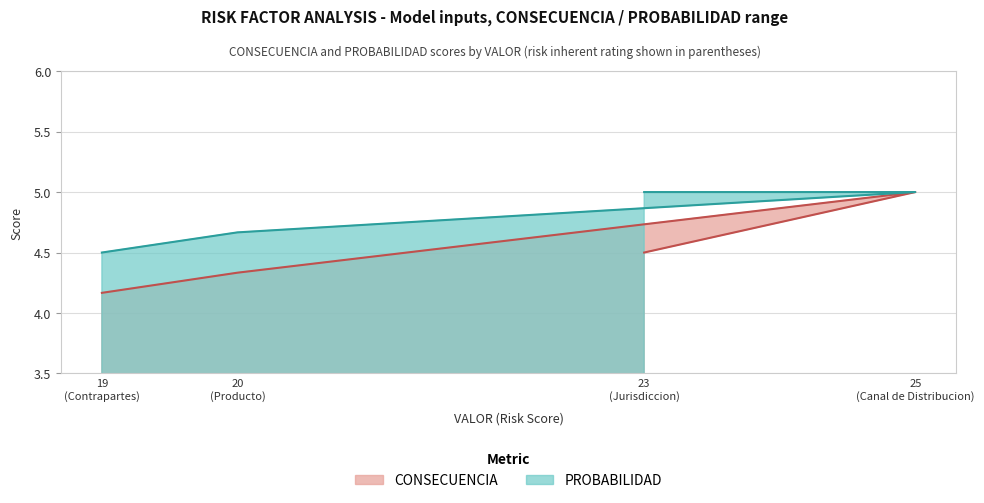

Which series has the widest spread of values?

CONSECUENCIA